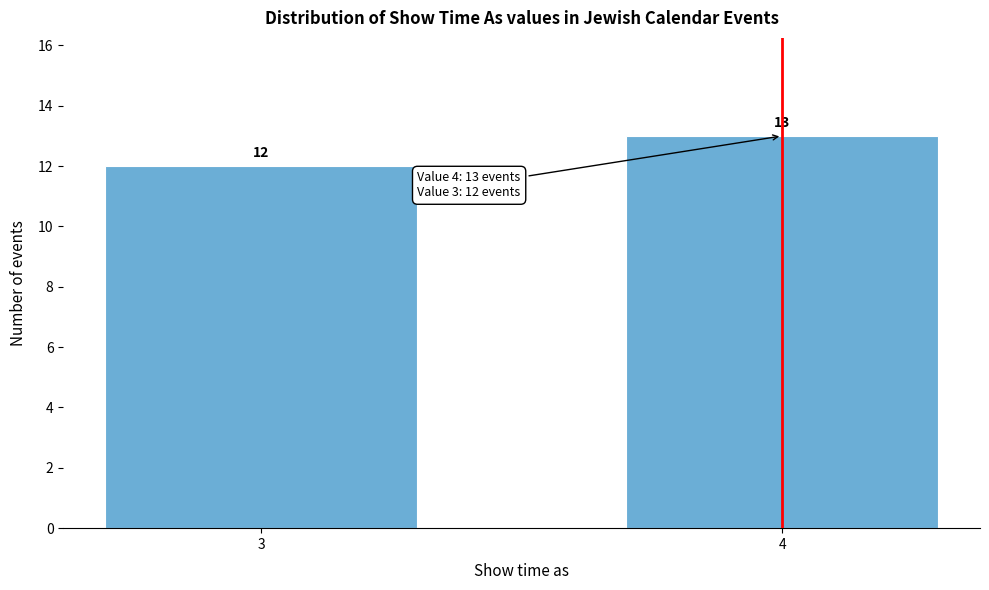

Reading left to right, transcribe all the data shown in this chart.

12	13